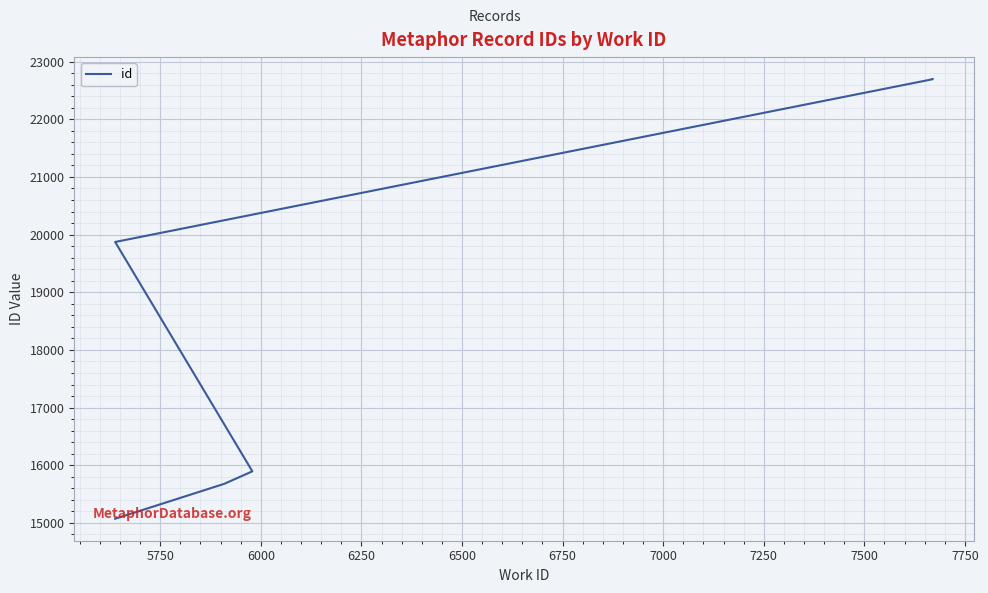

Between 7000 and 6000, which is larger?

7000